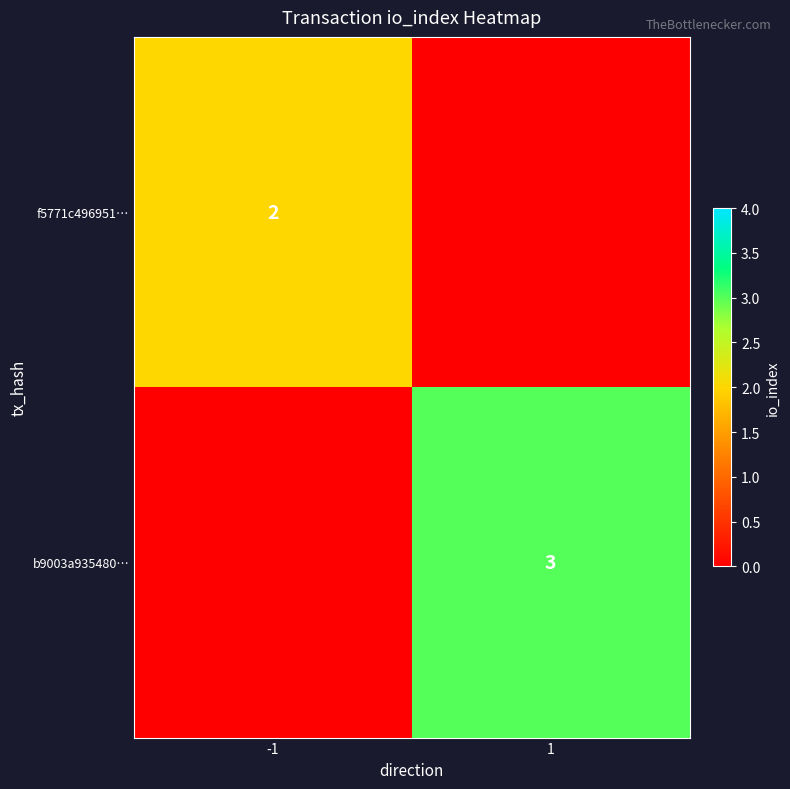

The value of b9003a935480… at 1 is 3. True or false?

True